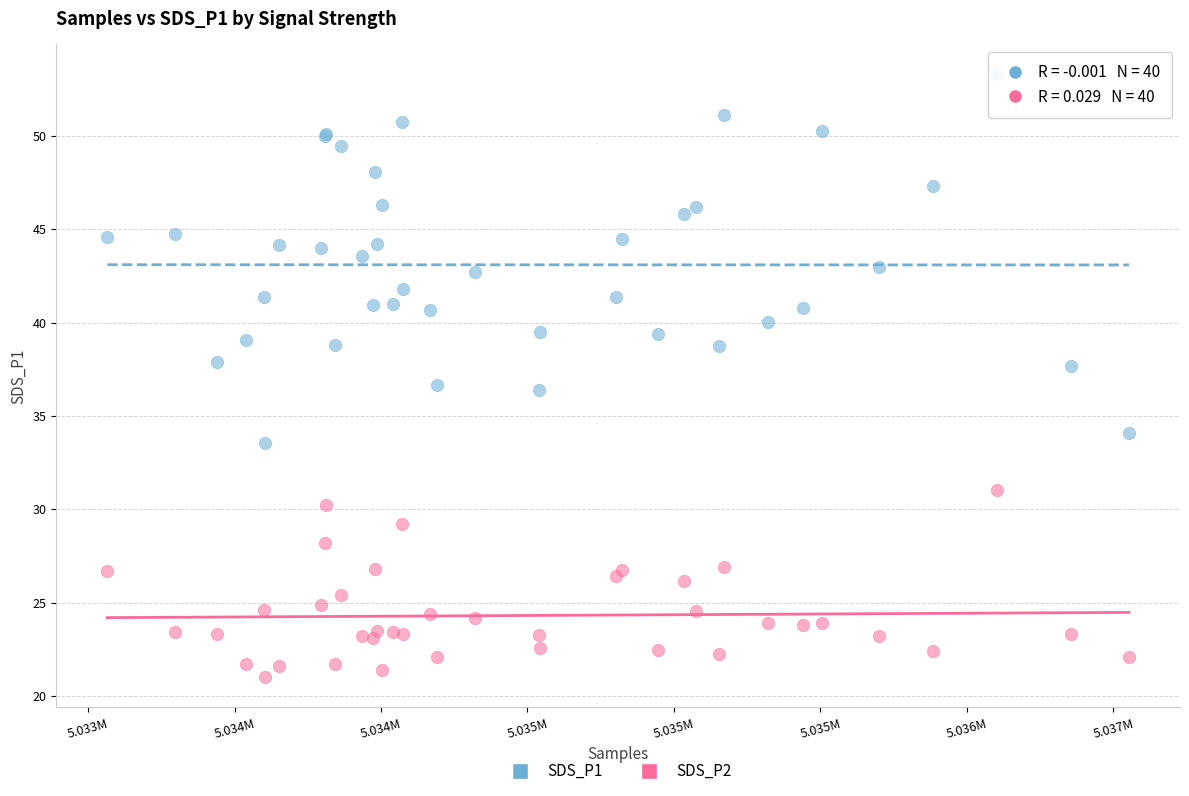

Which series has the largest Y range (max minus min)?

SDS_P1